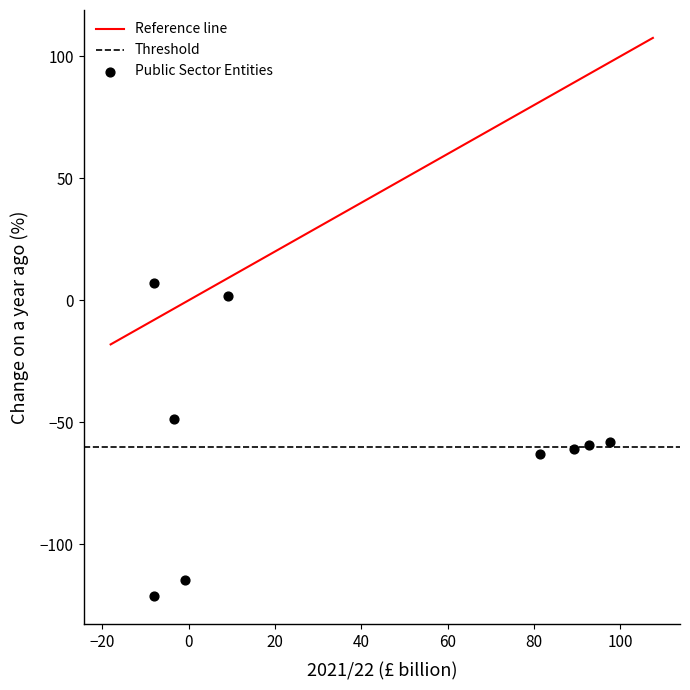

What is the range of Y values (max minus min)?

128.3